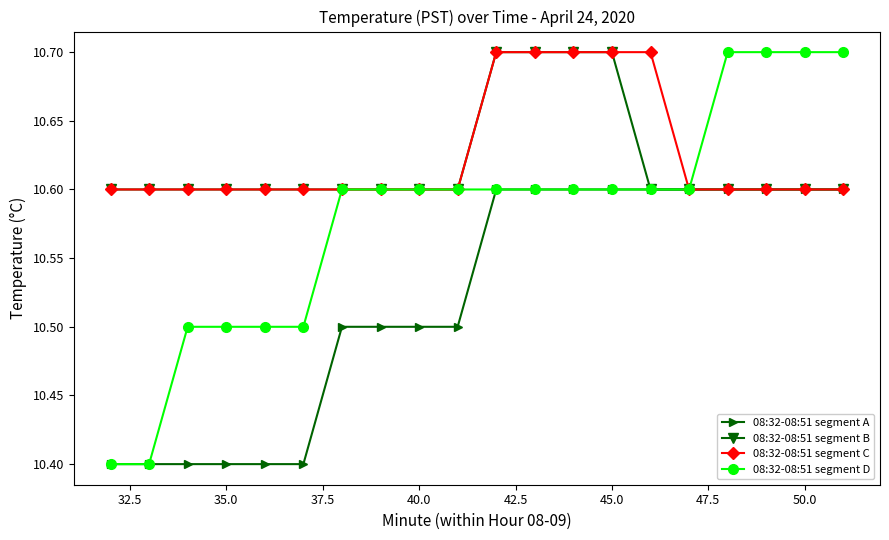

At how many categories does at least one series exceed 10?

20